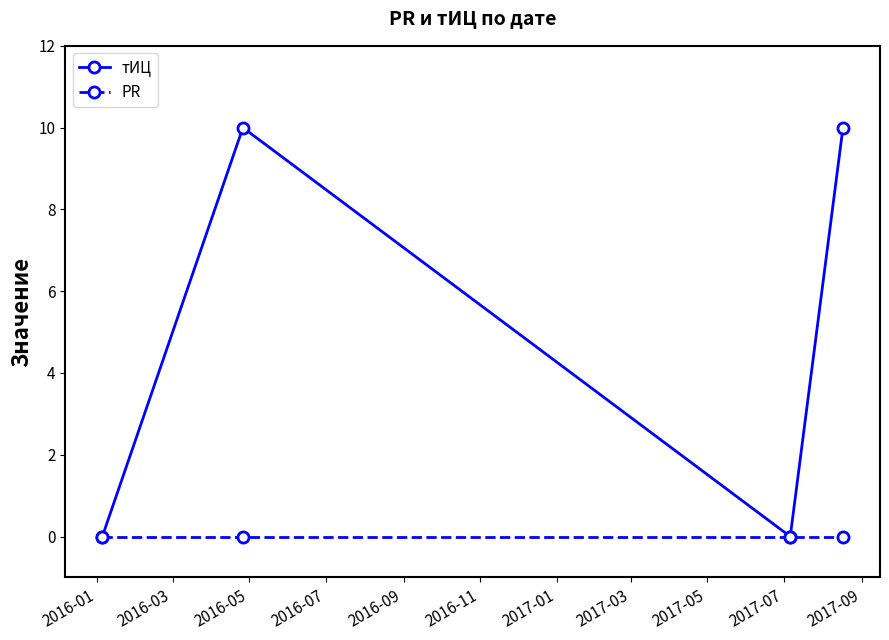

True or false: PR has more than 2 interior local peaks.

False